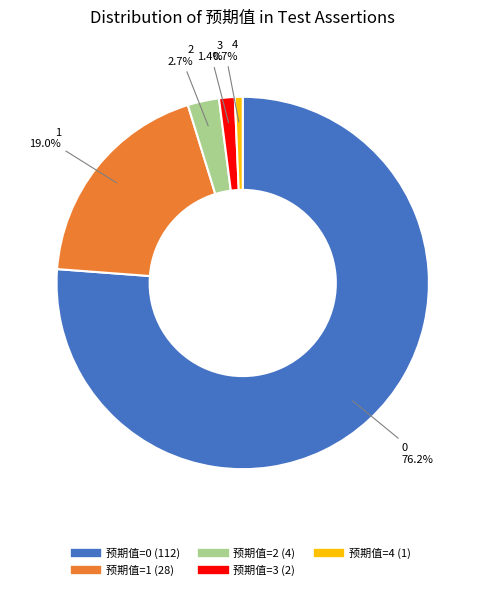

Is there any slice that represents more than half of the pie?

Yes